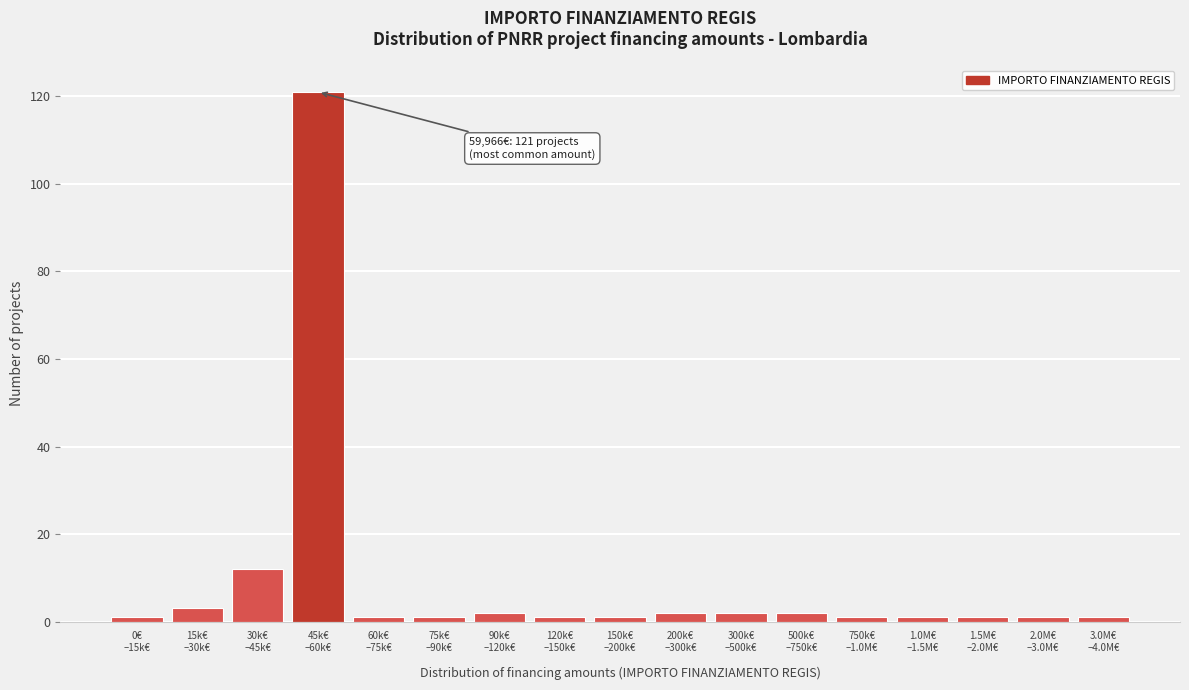

Reading left to right, what are all the values shown in this chart?

1	3	12	121	1	1	2	1	1	2	2	2	1	1	1	1	1